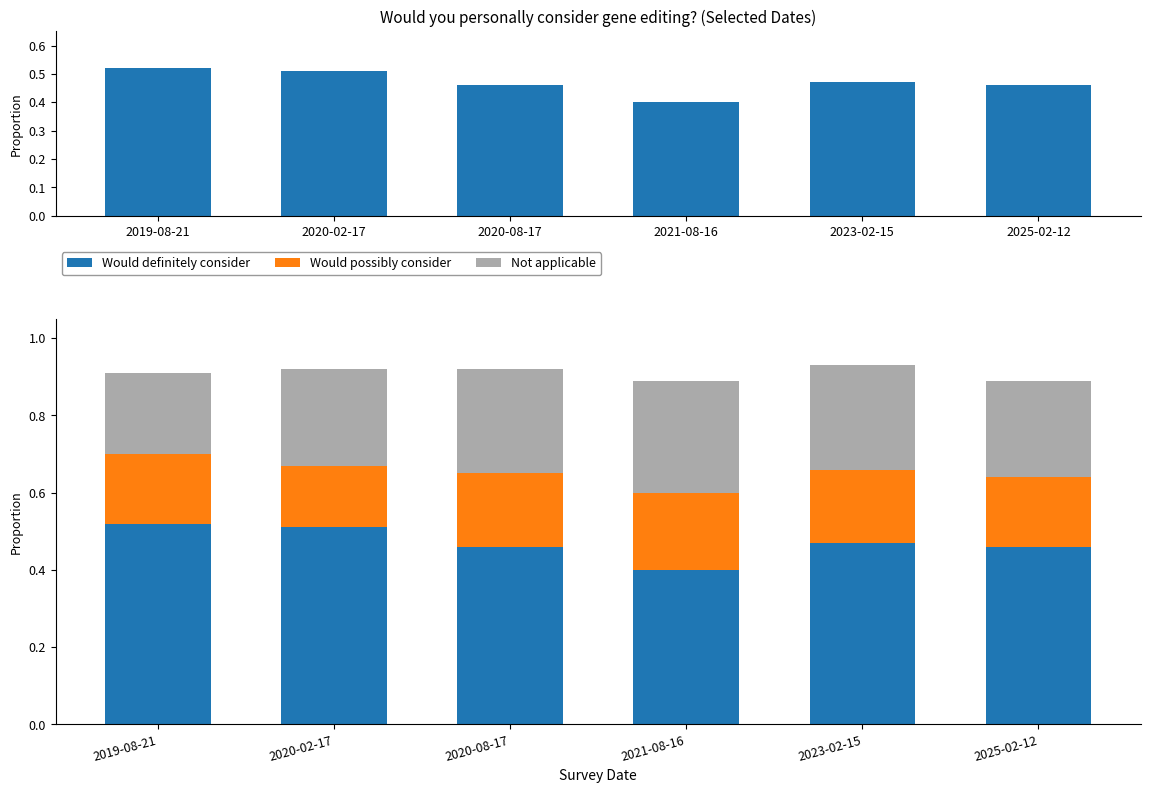

Which has a higher value, 2025-02-12 or 2021-08-16?

2025-02-12